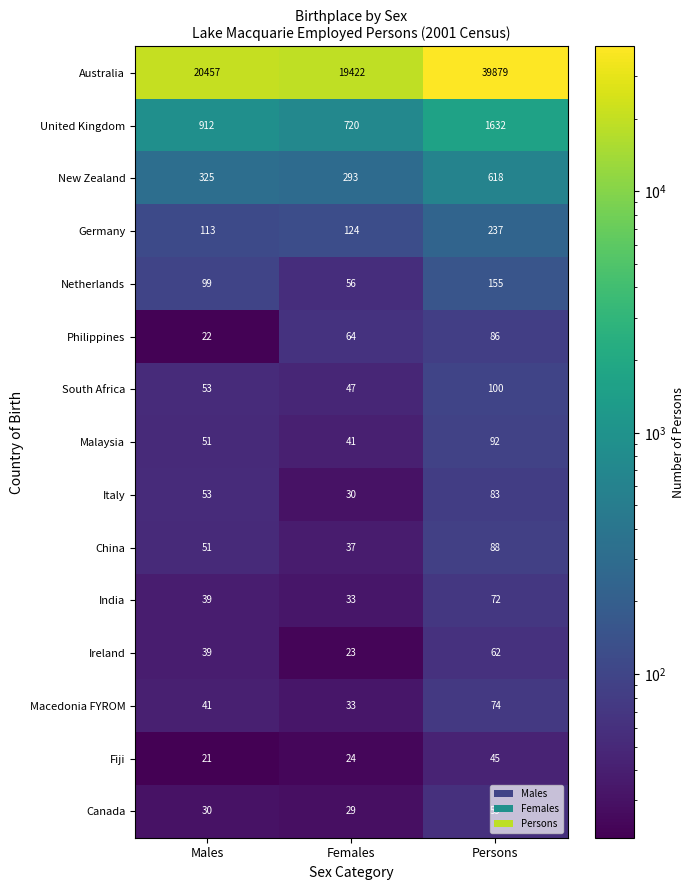

The Malaysia series shows 22 at Males. True or false?

False